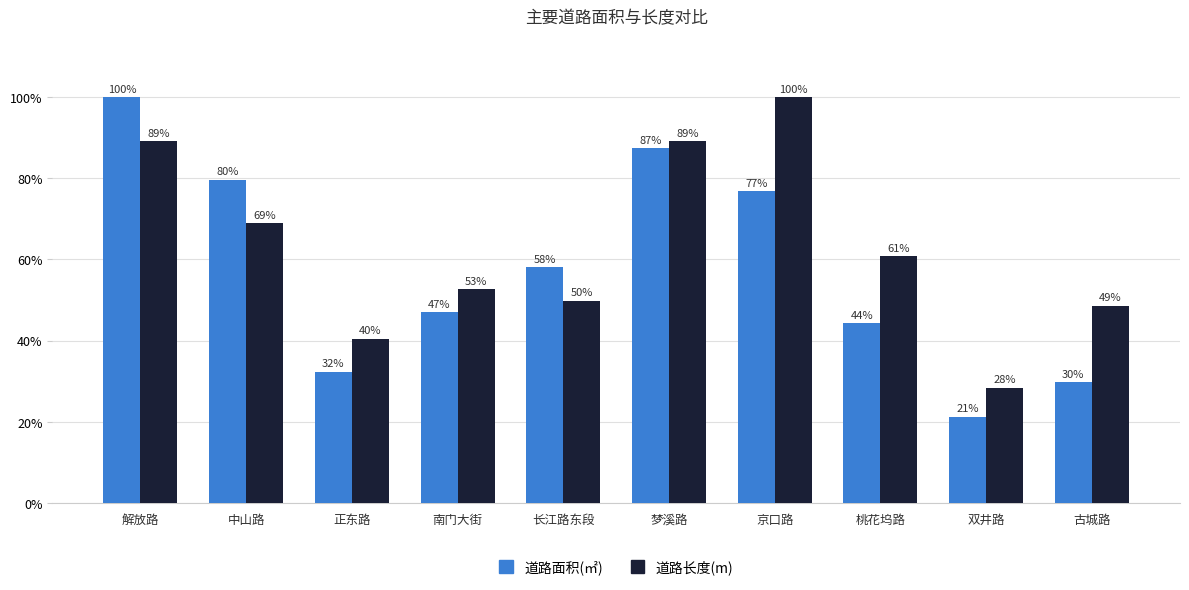

What is the total value across all series at 正东路?

72.8